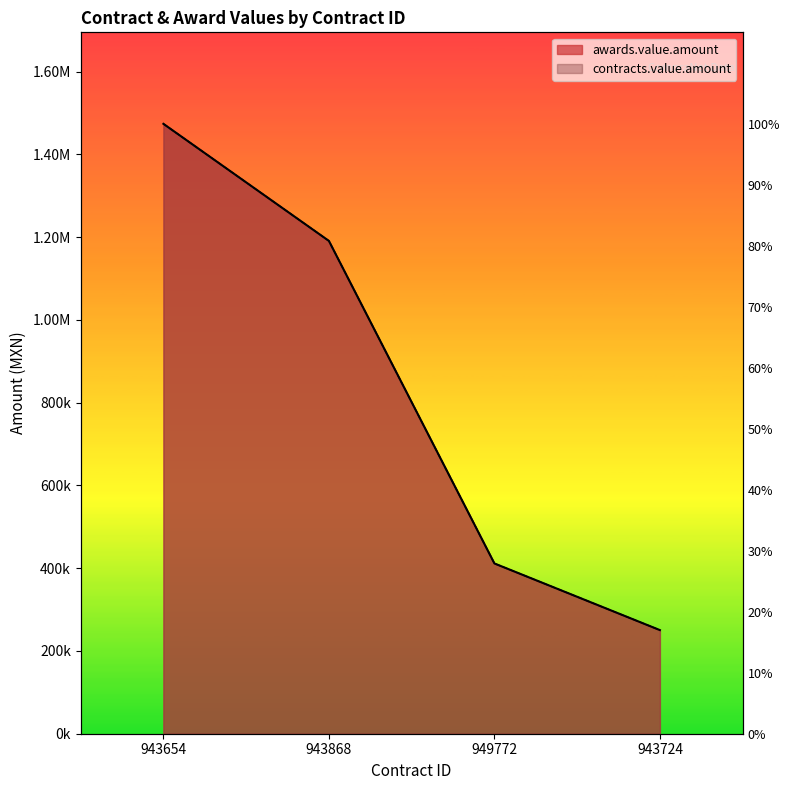

Which series has the largest range (max minus min)?

awards.value.amount